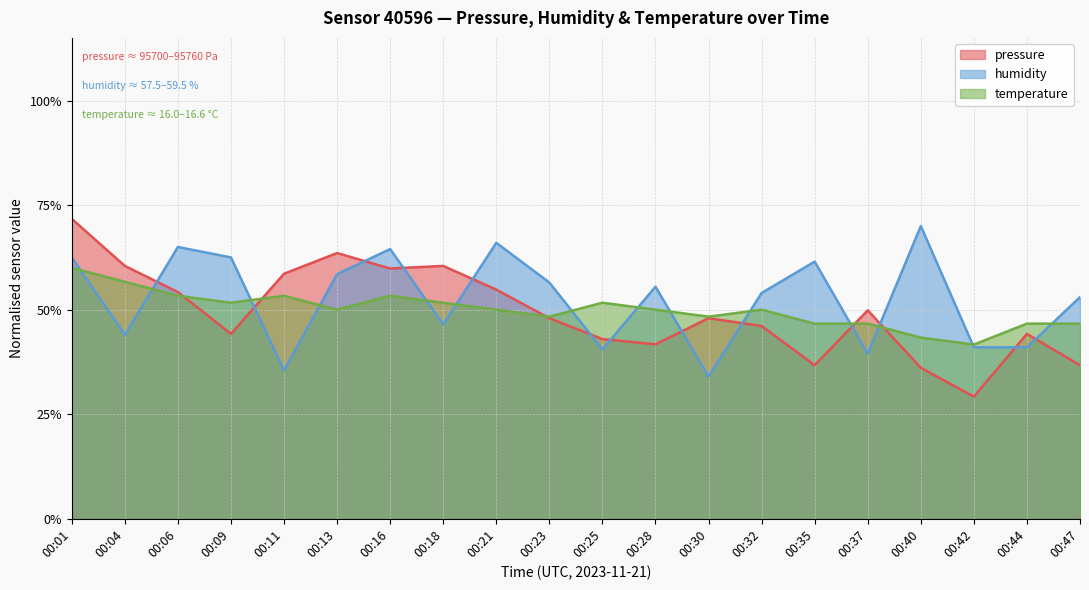

Where is pressure nearest to the value 0?

00:42